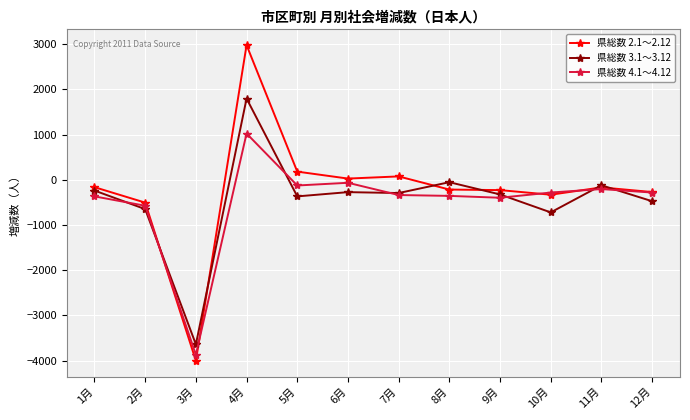

Is it true that 県総数 2.1～2.12 equals -272 at 12月?

True